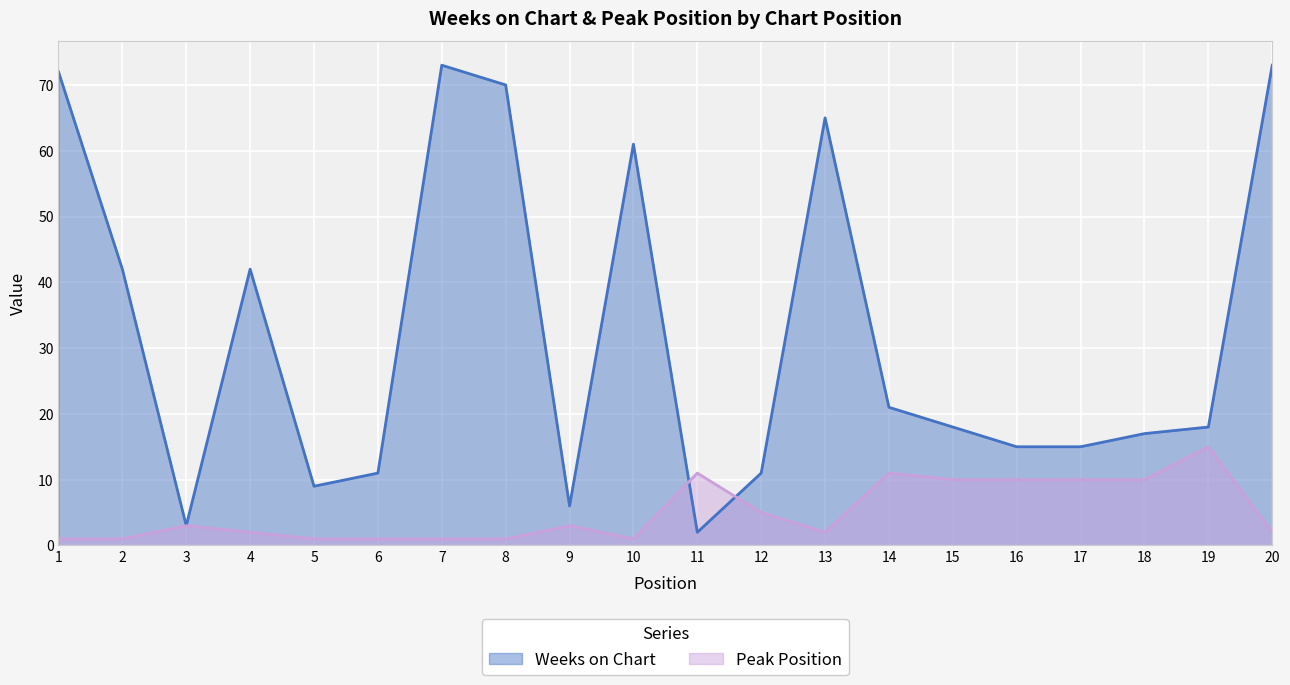

The value of Peak Position at 1 is 2. True or false?

False